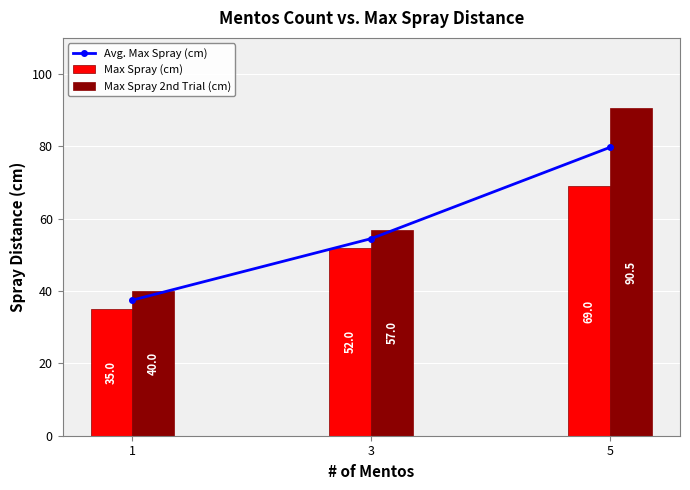

How many data points does each series have?

3